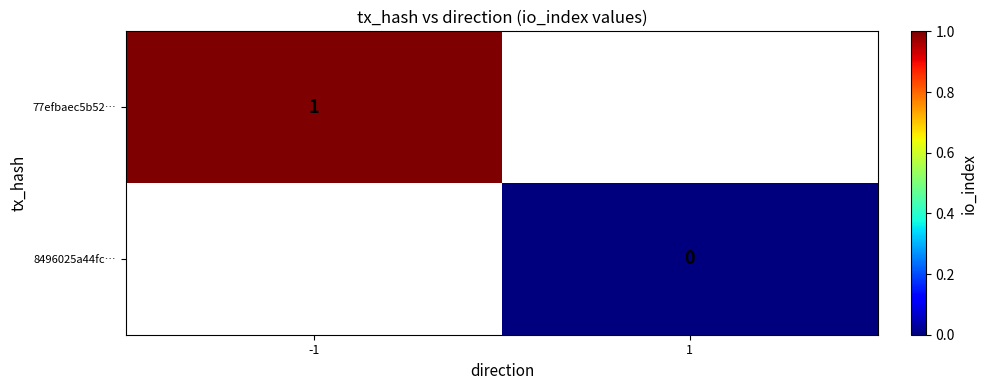

Is the value of 77efbaec5b52… at -1 greater than the value of 8496025a44fc… at 1?

Yes